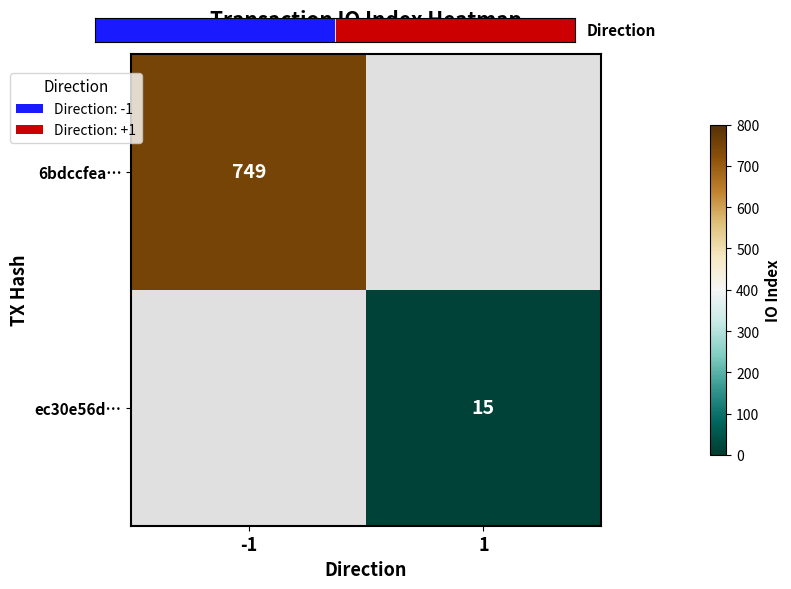

At which category does the chart reach its minimum across all series?

1